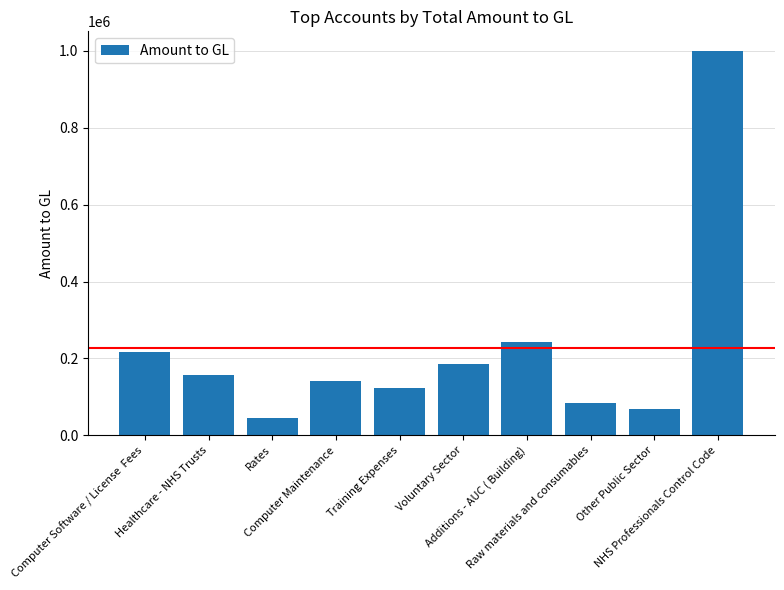

Are the bars horizontal?

No